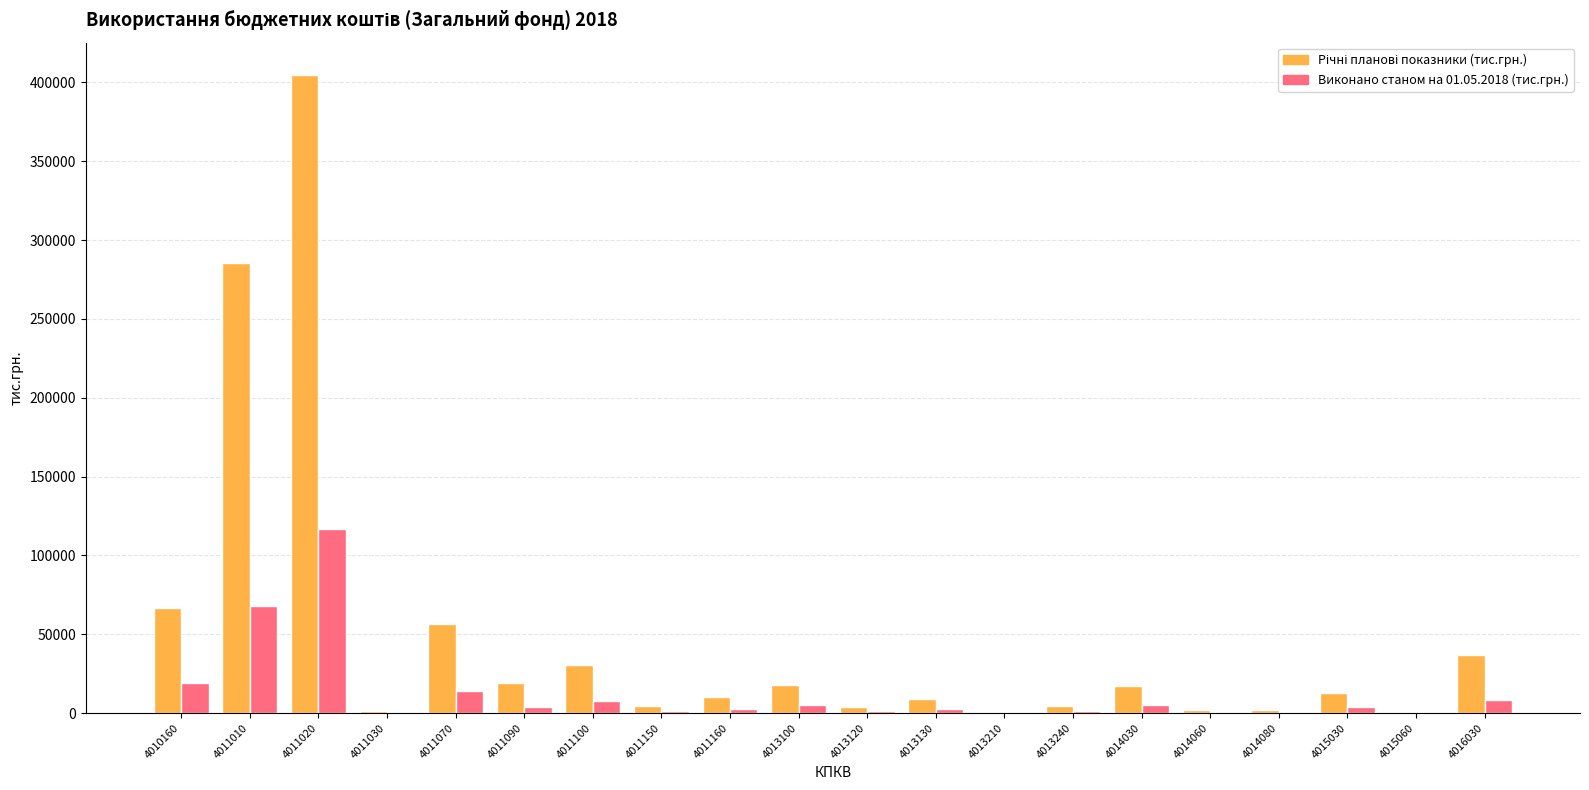

What is the highest value of the Виконано станом на 01.05.2018 (тис.грн.) series?

116531.2